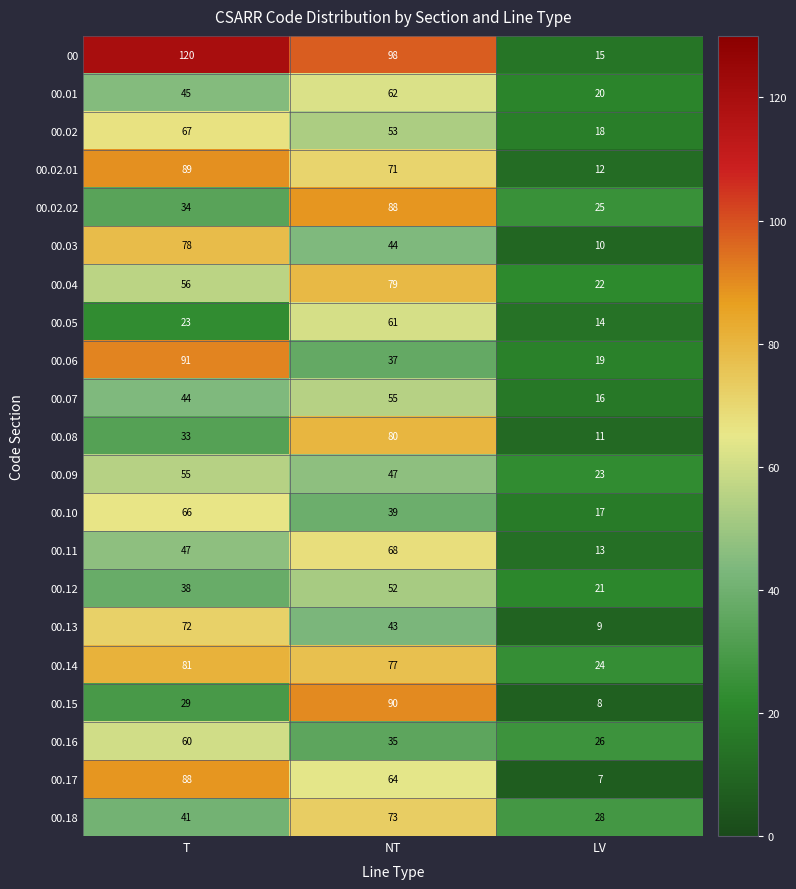

What is the maximum value shown in the chart?

120